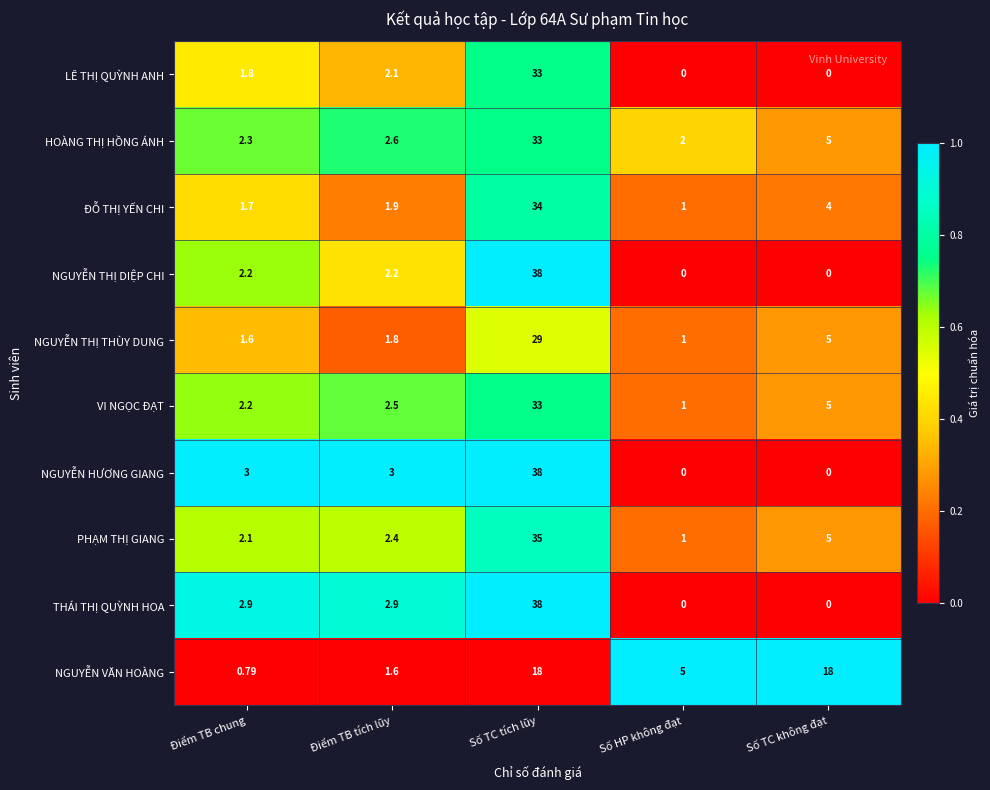

What is the total value across all series at Số TC tích lũy?

329.0